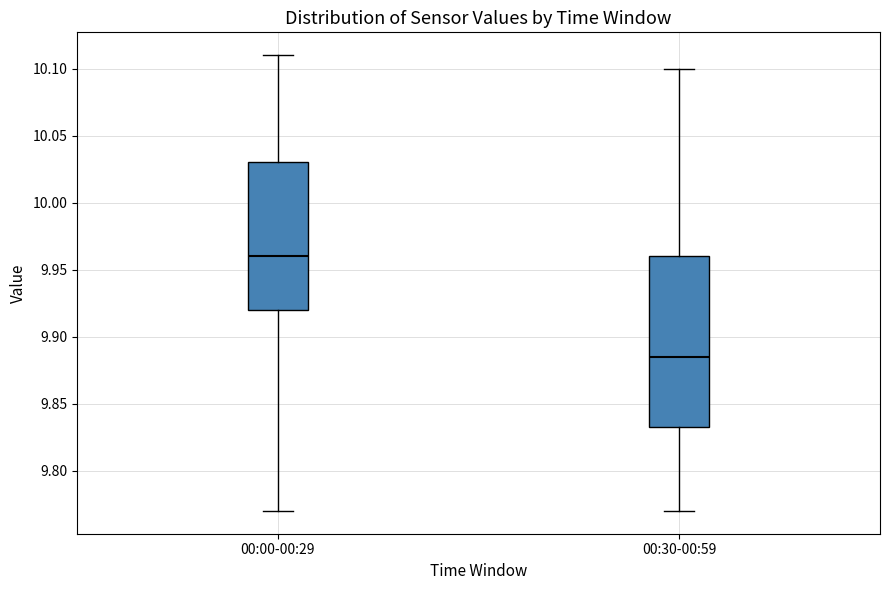

Reading left to right, read every box against the y-axis: the position of its median line, the range the box covers, and the ends of its whiskers. The values are not printed on the chart, so give them approximately, as read against the axis.

00:00-00:29: median 9.960, box 9.920 to 10.030, whiskers 9.770 to 10.110
00:30-00:59: median 9.885, box 9.835 to 9.960, whiskers 9.770 to 10.100